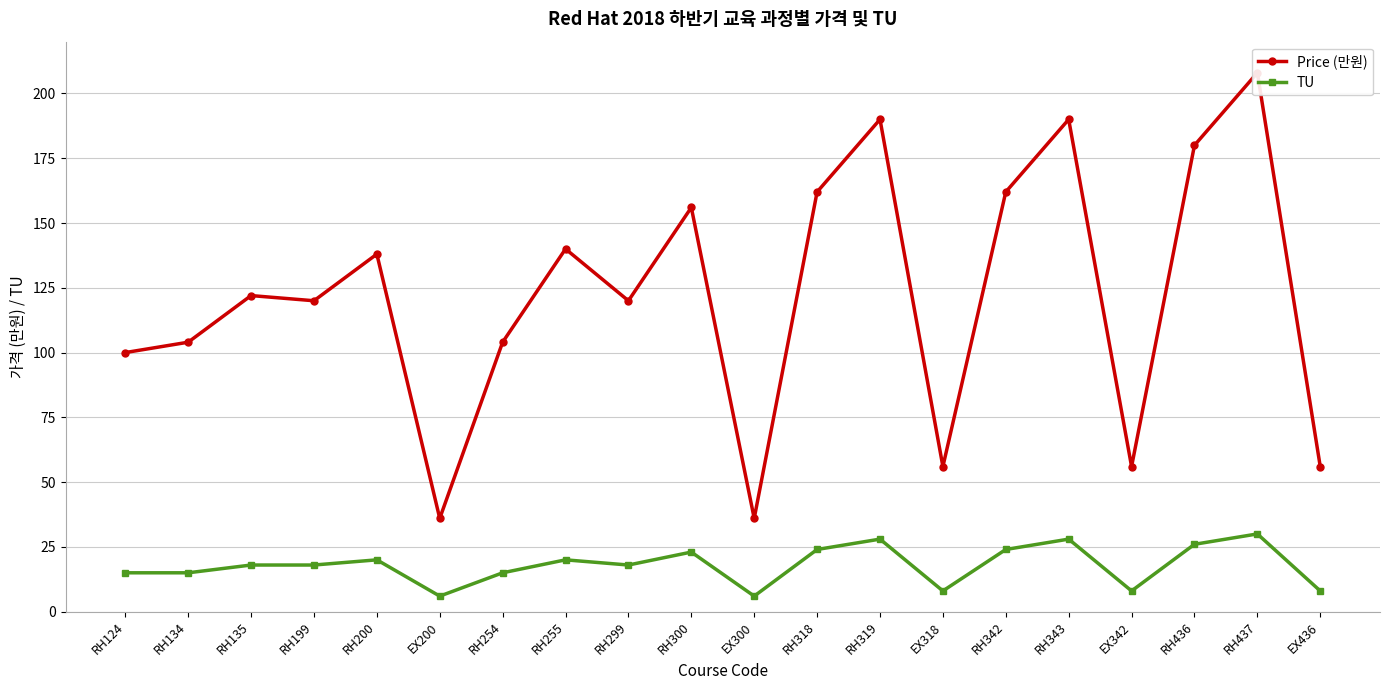

True or false: TU and Price (만원) cross at least once.

False